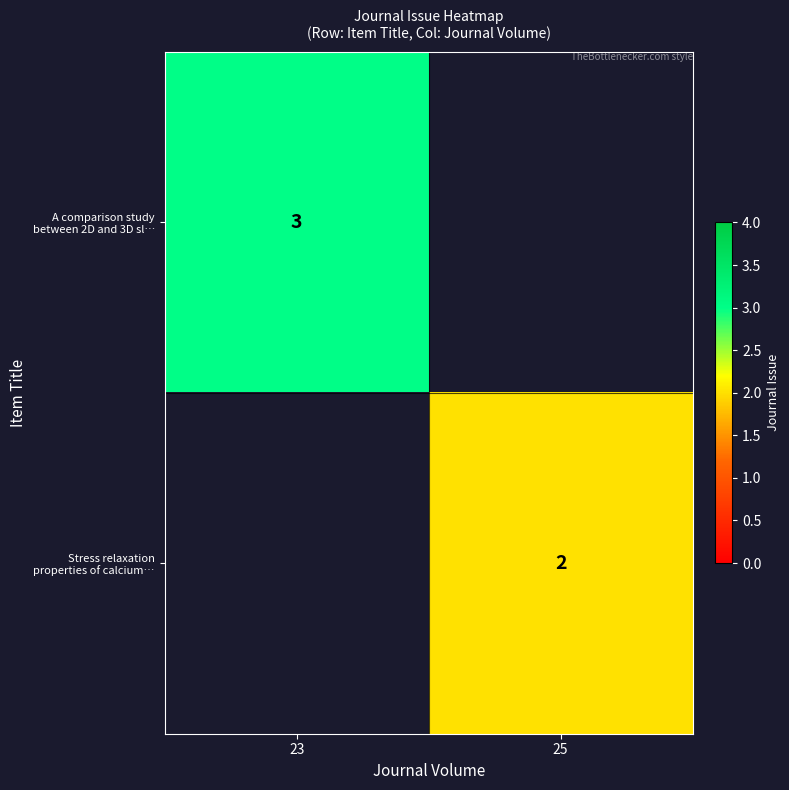

At which label does A comparison study between 2D and 3D sl… reach its peak?

23